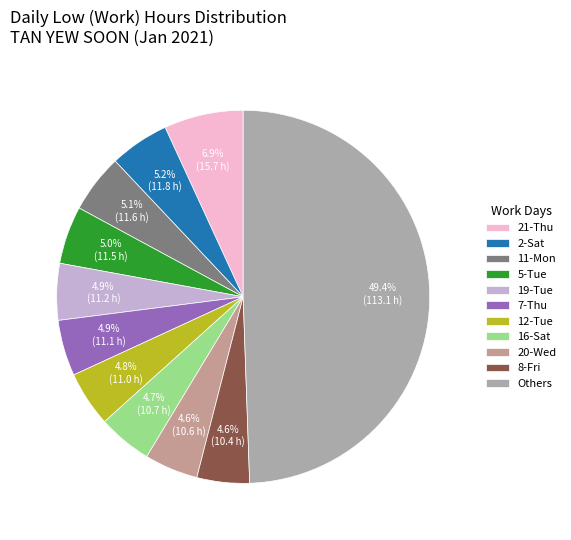

To the nearest percent, what is the average slice percentage?

9%